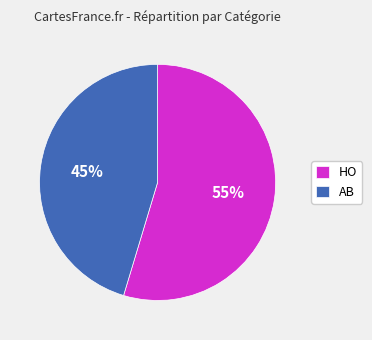

Which has a higher value, AB or HO?

HO